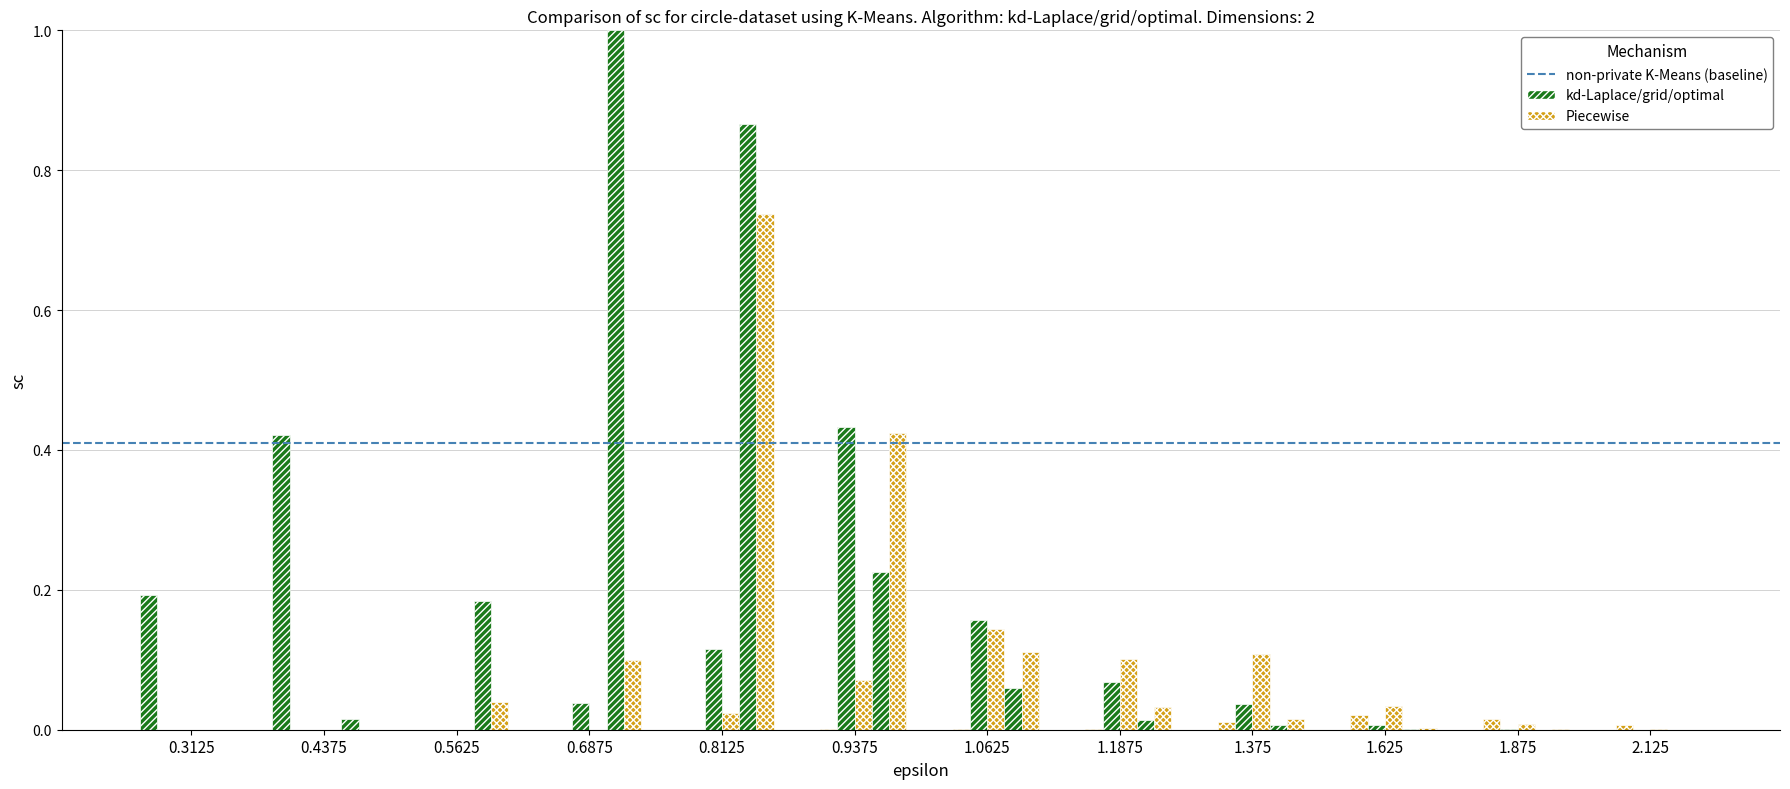

What is the label of the 1st bar from the right?

2.125